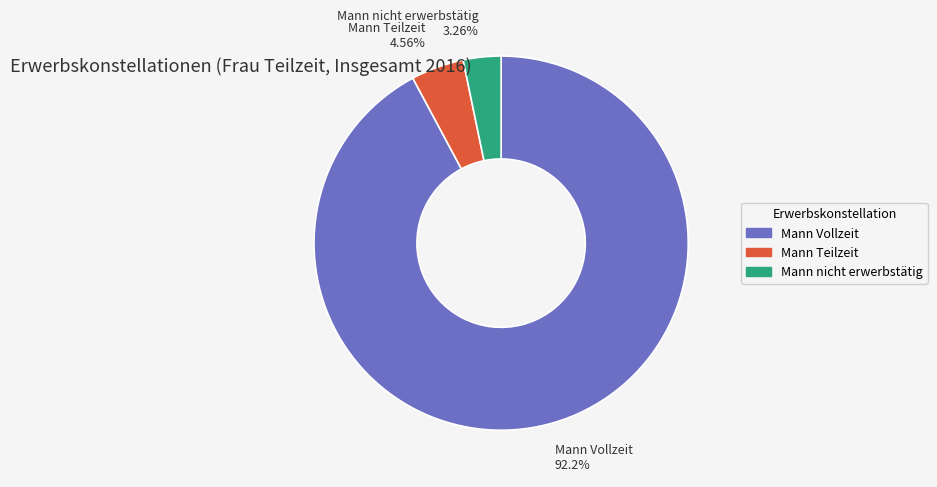

Combined, do Mann Teilzeit and Mann Vollzeit account for over 50%?

Yes